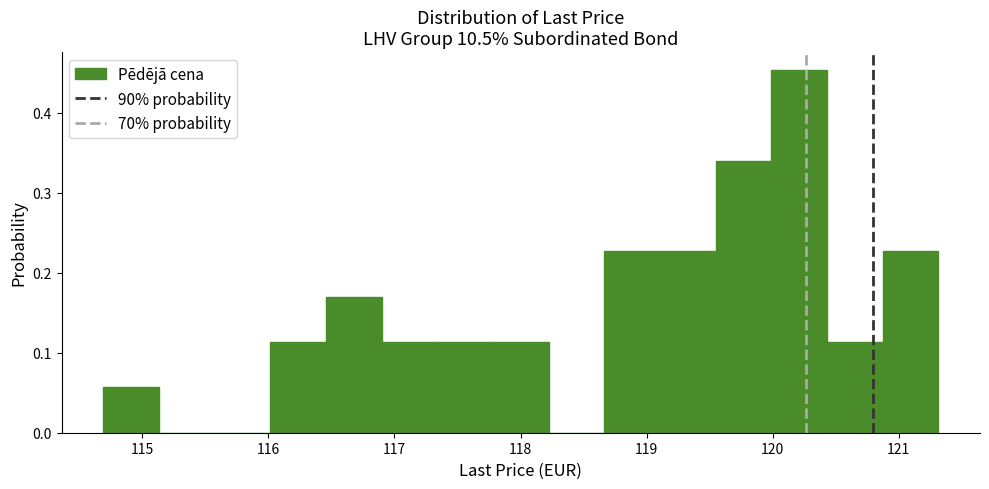

Reading left to right, transcribe this chart: for each bar, give the range it covers on the x-axis and its height. Neither the bar edges nor the heights are printed on the chart, so give them approximately, as read against the axes.

114.7 to 115.1: 0.06
115.1 to 115.6: 0
115.6 to 116.0: 0
116.0 to 116.5: 0.11
116.5 to 116.9: 0.17
116.9 to 117.3: 0.11
117.3 to 117.8: 0.11
117.8 to 118.2: 0.11
118.2 to 118.7: 0
118.7 to 119.1: 0.23
119.1 to 119.5: 0.23
119.5 to 120.0: 0.34
120.0 to 120.4: 0.45
120.4 to 120.9: 0.11
120.9 to 121.3: 0.23